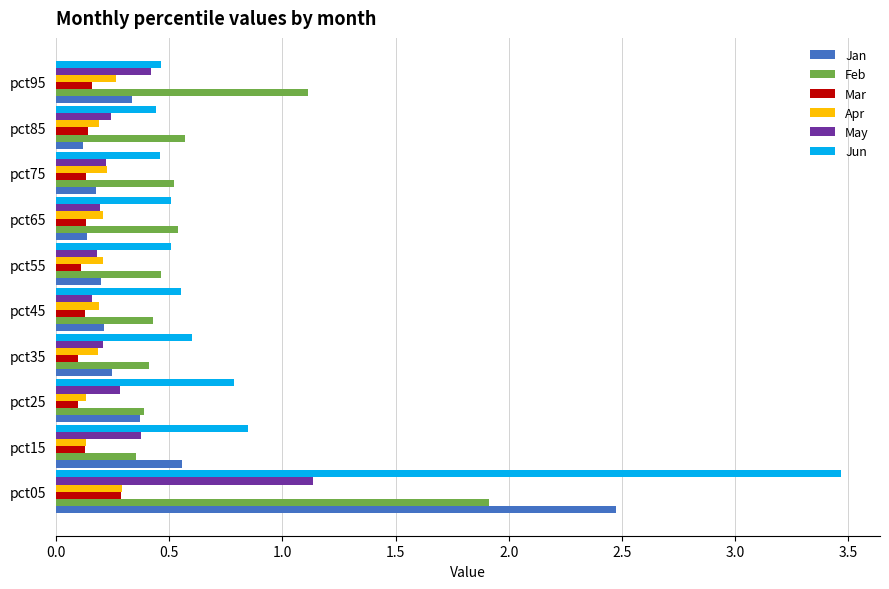

How many Mar values are between 0 and 1?

10